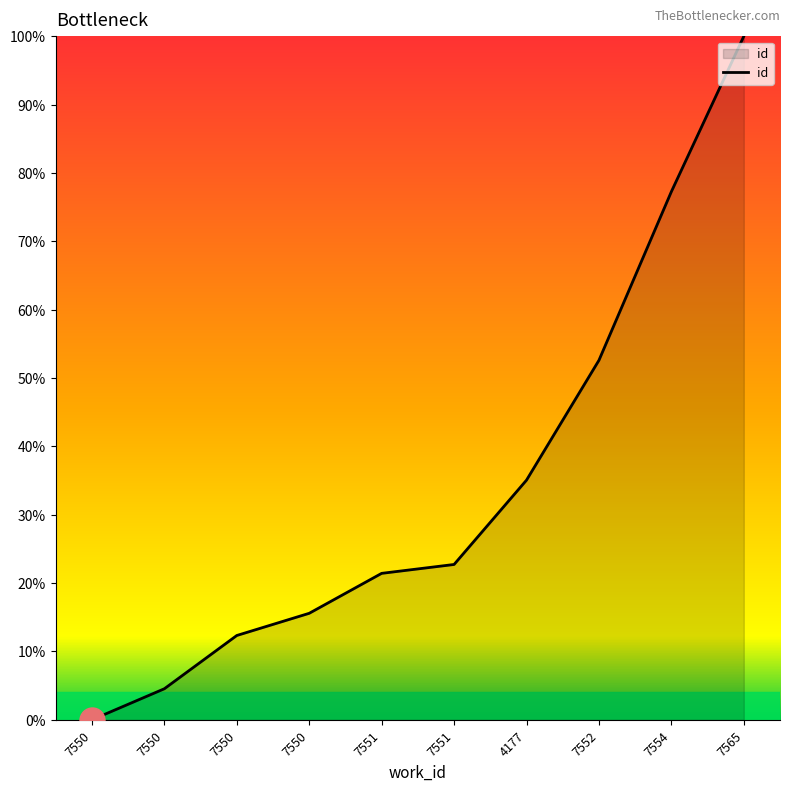

What is the label of the 7th point from the left?

4177